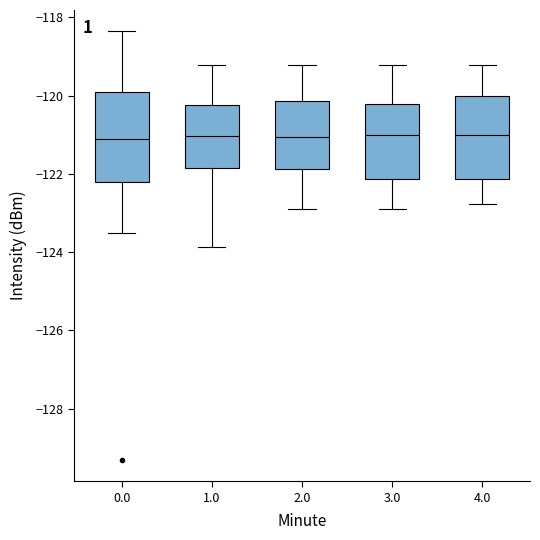

Where does the lower whisker of the box at x = 4.0 end on the y-axis? The values are not printed on the chart, so give them approximately, as read against the axis.

-122.8